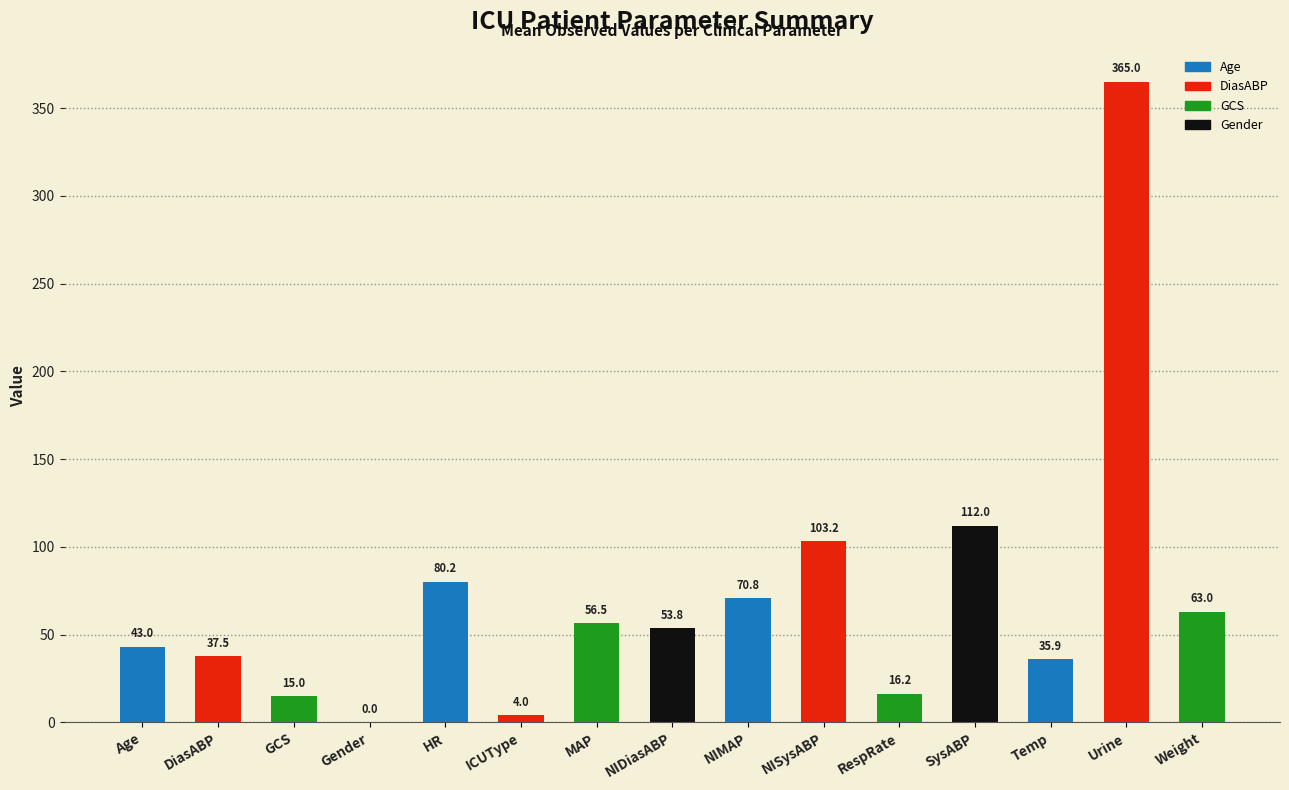

What is the sum of the values at Weight and GCS?

78.0